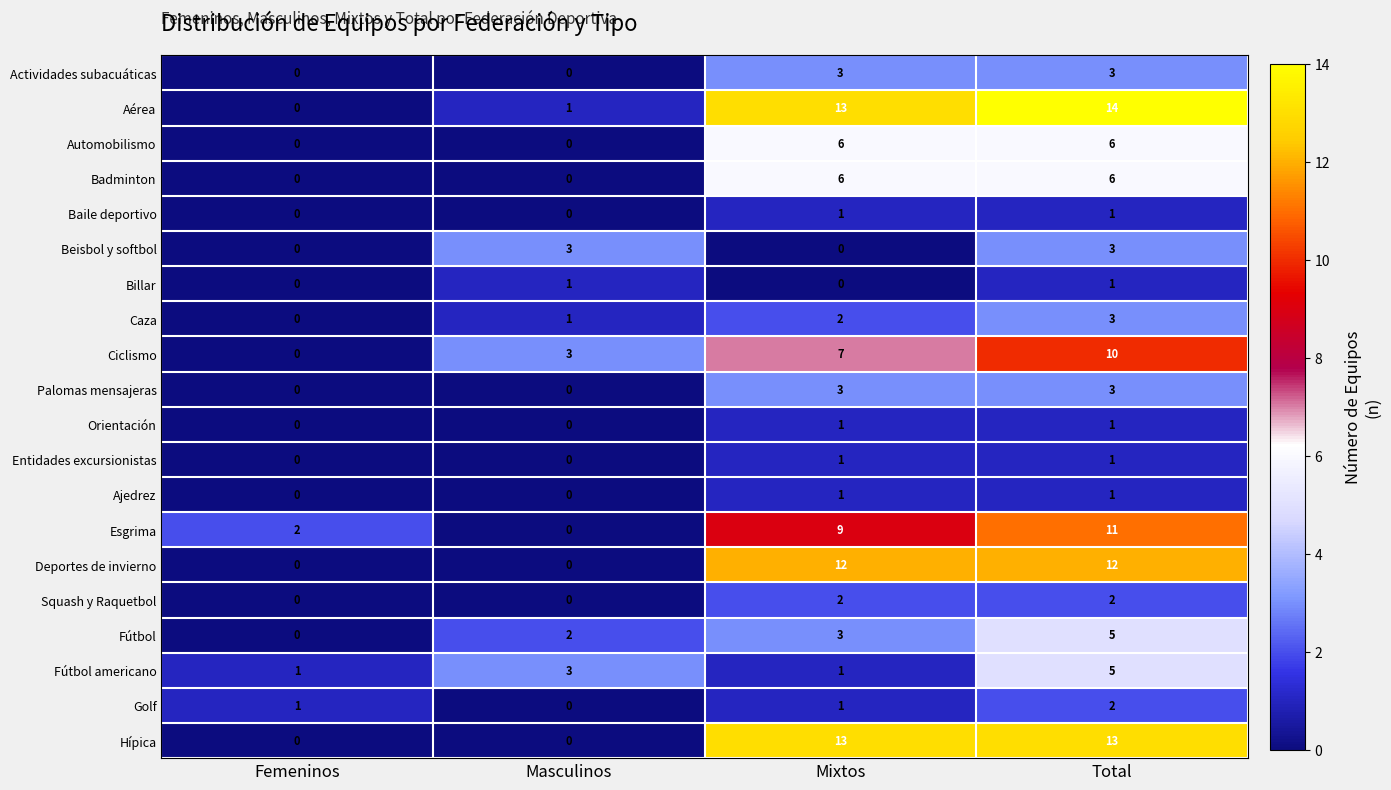

Count the Automobilismo values in the range 0 to 6.

4